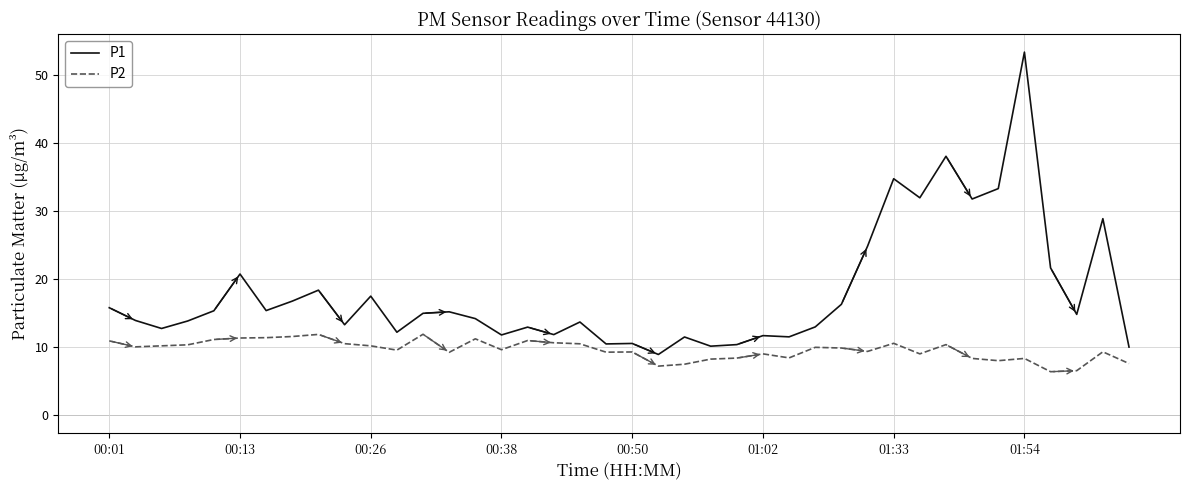

Which series has the largest range (max minus min)?

P1